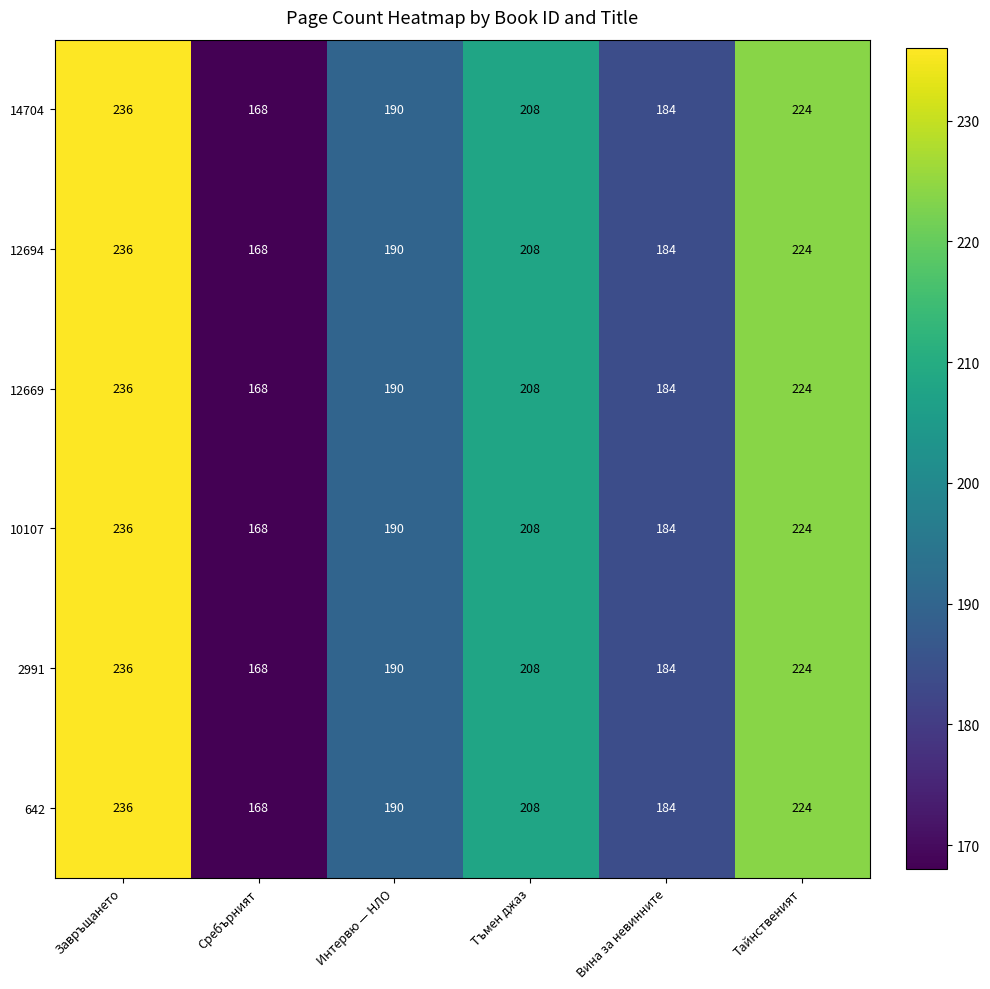

What is the sum of the 12694 values at Интервю — НЛО and Тъмен джаз?

398